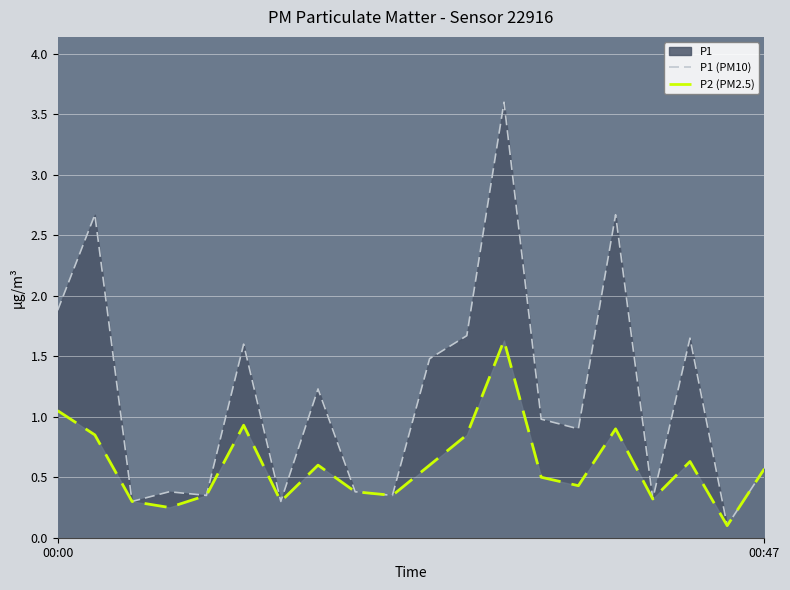

Rank the series by their average value, from lowest to highest.

P2 (PM2.5), P1 (PM10)